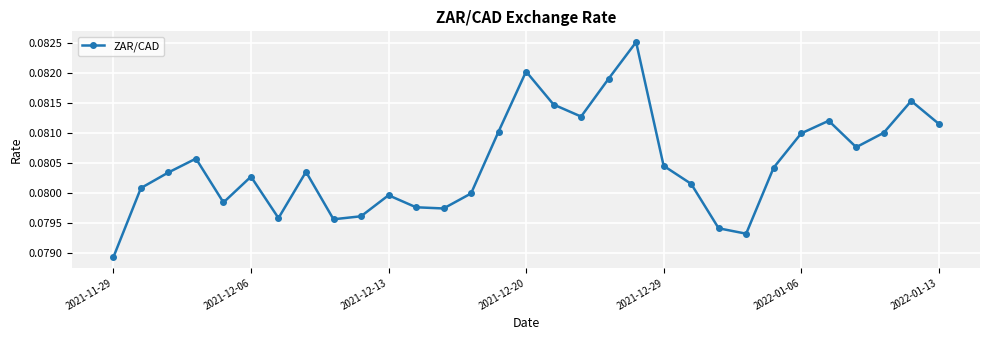

What is the sum of all values?

2.5